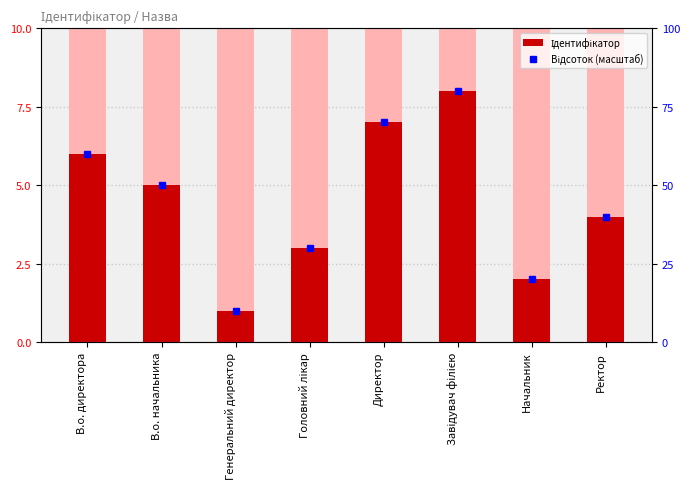

Reading left to right, list all the values displayed in this chart.

Ідентифікатор: В.о. директора=6	В.о. начальника=5	Генеральний директор=1	Головний лікар=3	Директор=7	Завідувач філією=8	Начальник=2	Ректор=4
Відсоток (масштаб): В.о. директора=60	В.о. начальника=50	Генеральний директор=10	Головний лікар=30	Директор=70	Завідувач філією=80	Начальник=20	Ректор=40